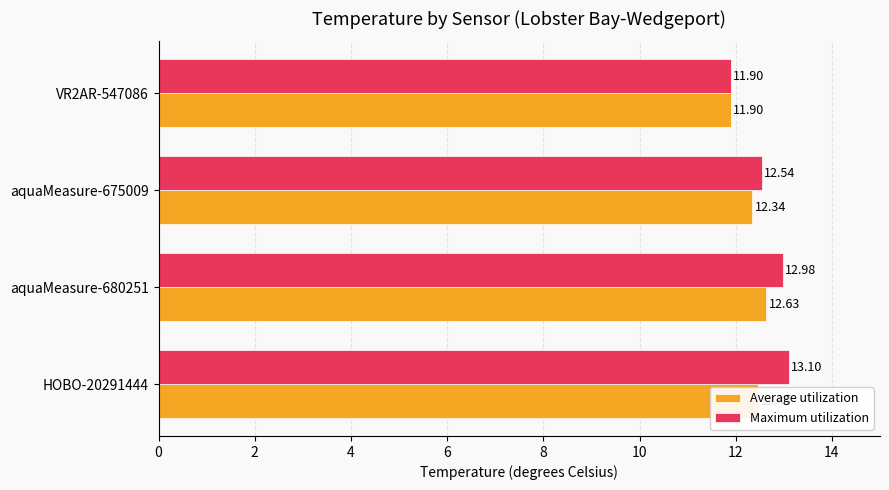

At which category is the sum across all series the highest?

aquaMeasure-680251